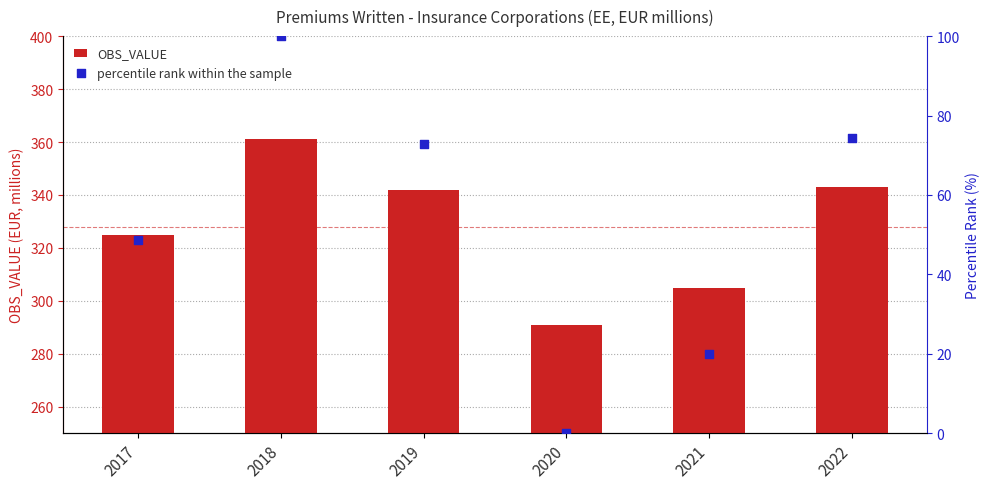

What are all the series names shown in the legend?

OBS_VALUE, percentile rank within the sample